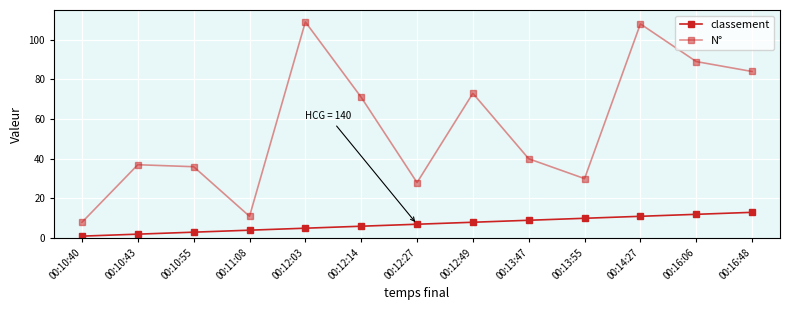

Is this an area chart (filled region under the line)?

No